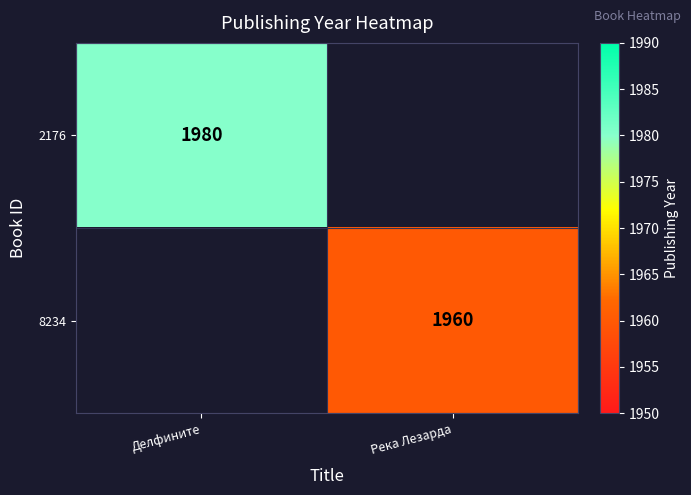

True or false: 2176 has a value of 1980 at Делфините.

True